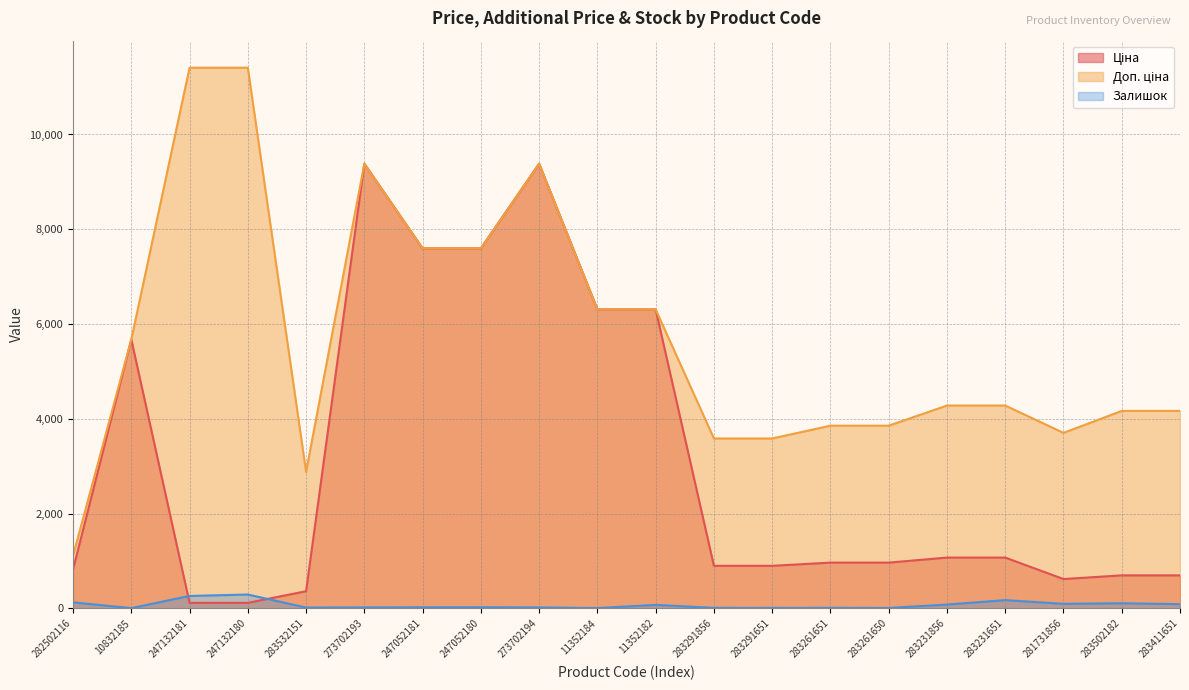

What is the greatest value displayed?

11410.0